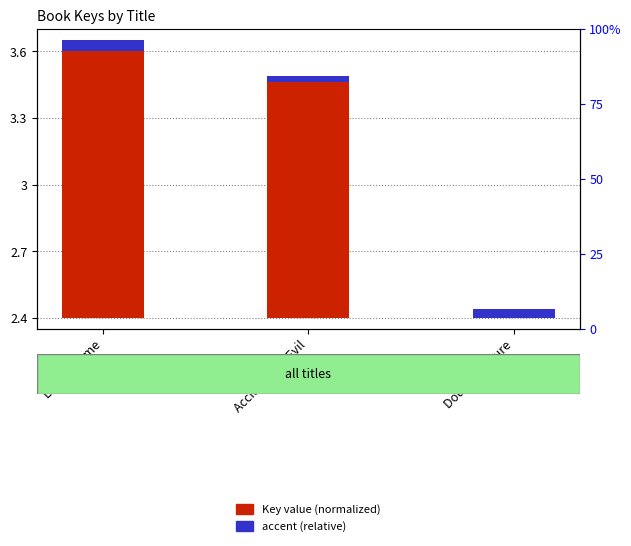

The value of accent (relative) at Lost in Rome is 0.1. True or false?

False